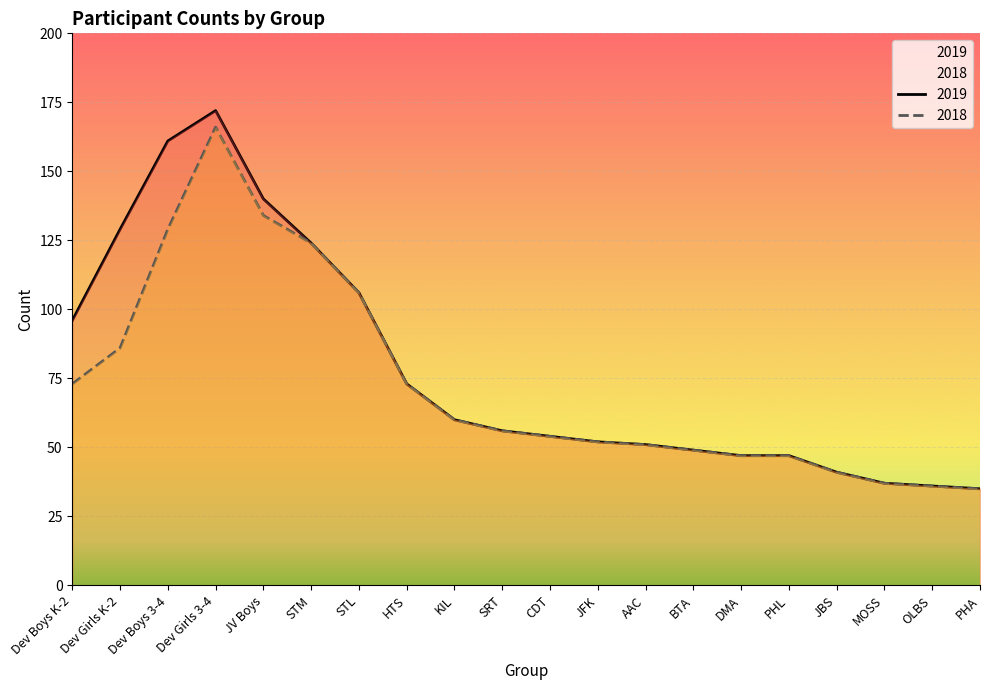

How many lines are shown in the chart?

2